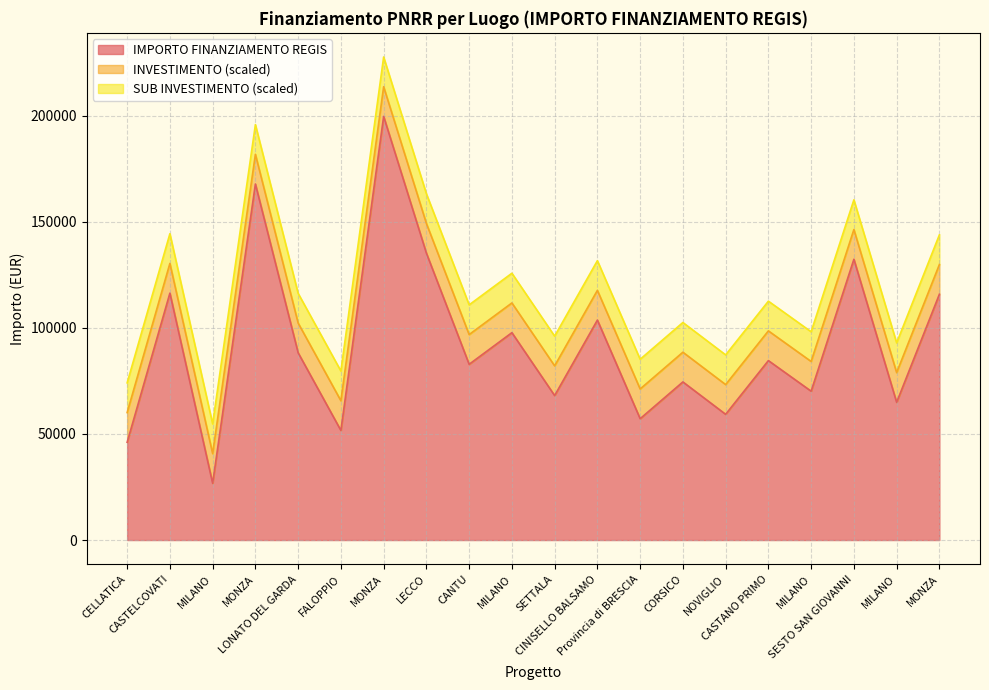

What are all the series names shown in the legend?

IMPORTO FINANZIAMENTO REGIS, INVESTIMENTO, SUB INVESTIMENTO